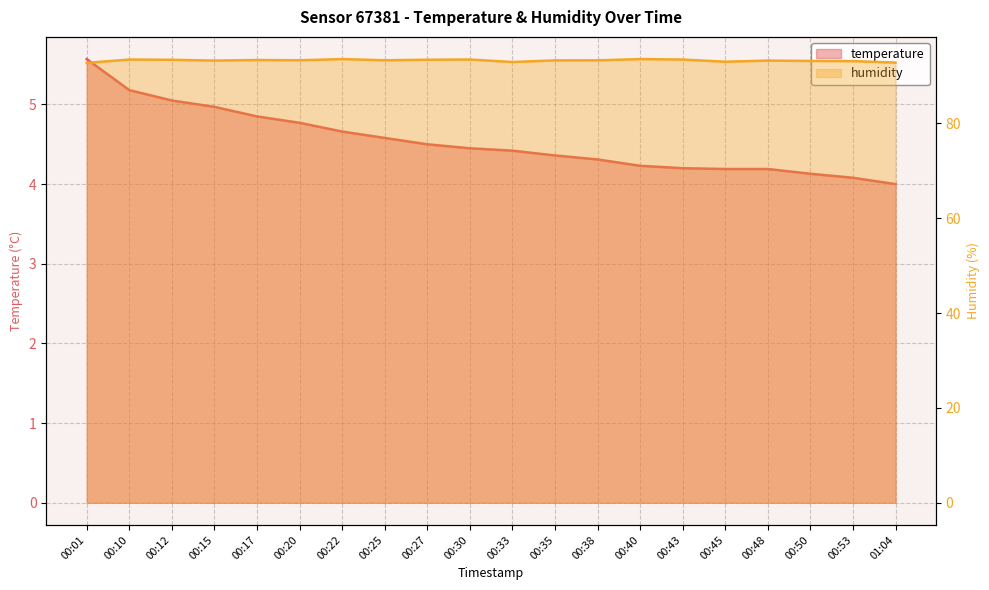

At which category does the chart reach its minimum across all series?

01:04